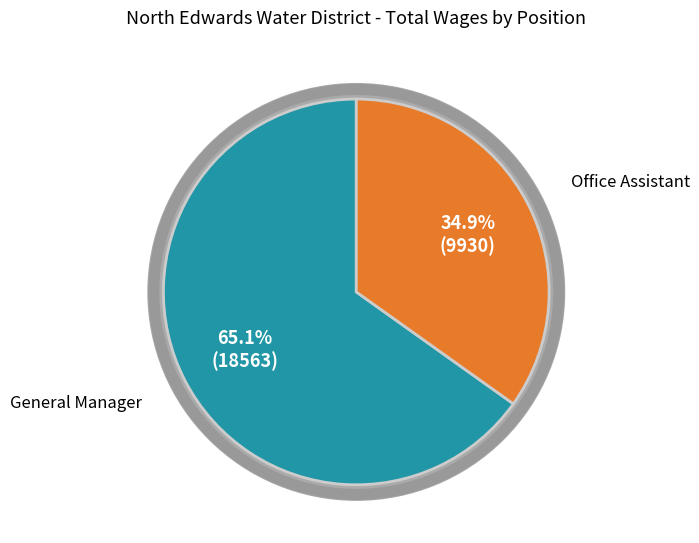

To the nearest percent, what is the difference between the largest and smallest slice percentages?

30%